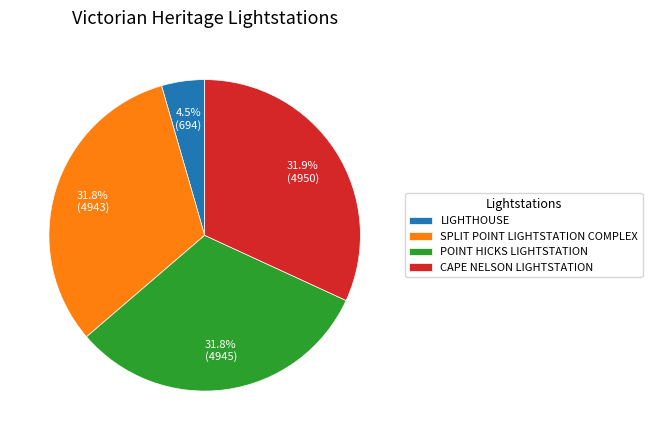

Which slice is the smallest?

LIGHTHOUSE